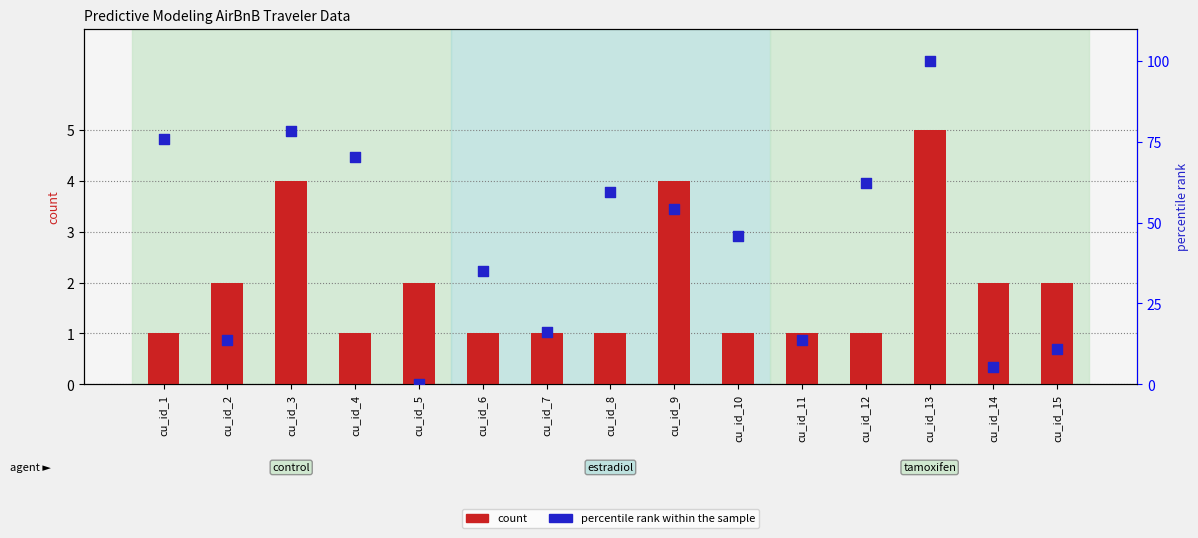

Is the value of Tickets at cu_id_7 greater than the value of percentile rank within the sample at cu_id_15?

No